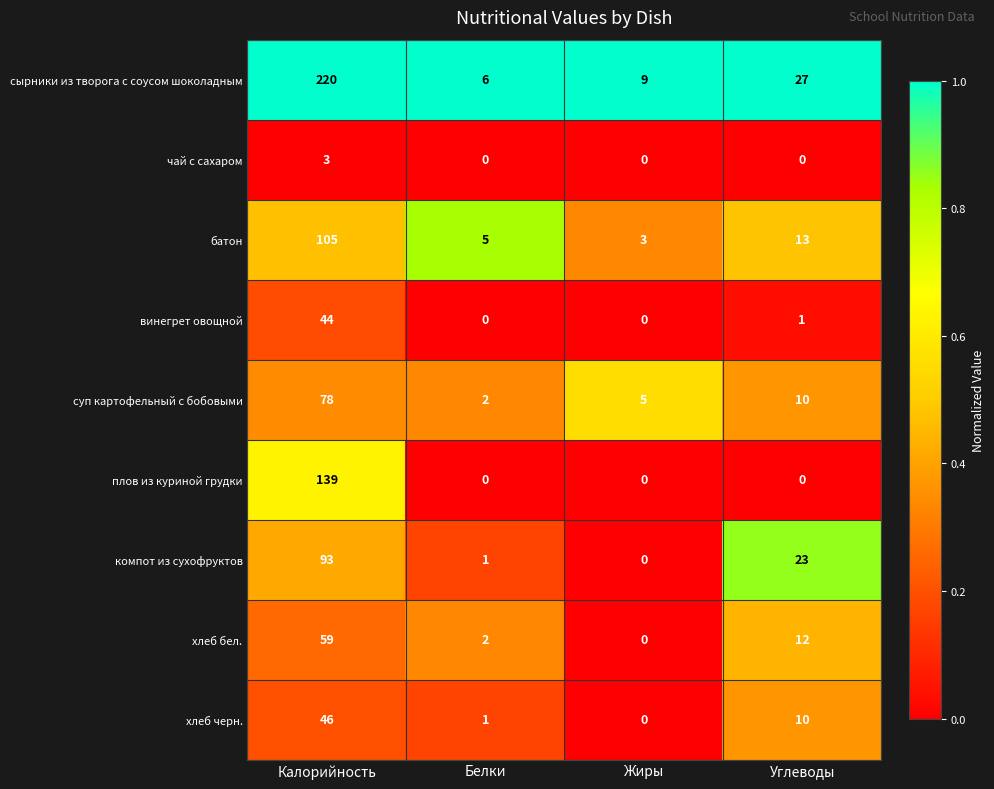

What value does the сырники из творога с соусом шоколадным series have at Жиры?

9